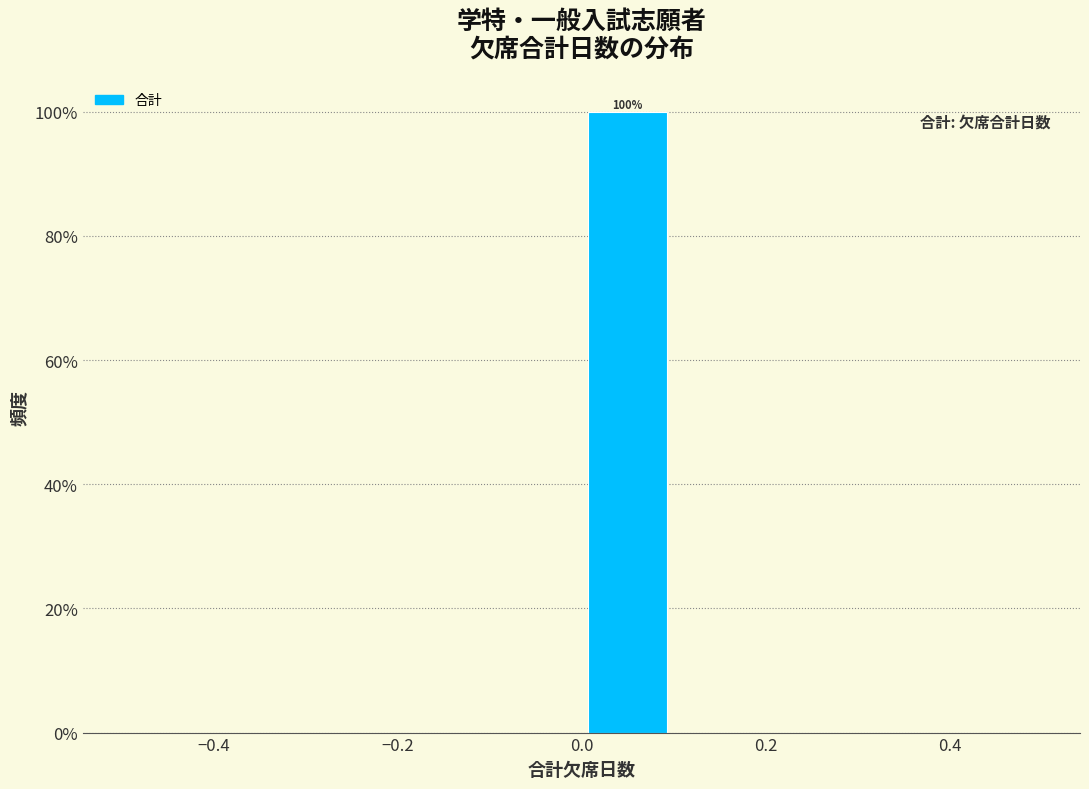

Over which range of the x-axis is the bar tallest?

0.0 to 0.1